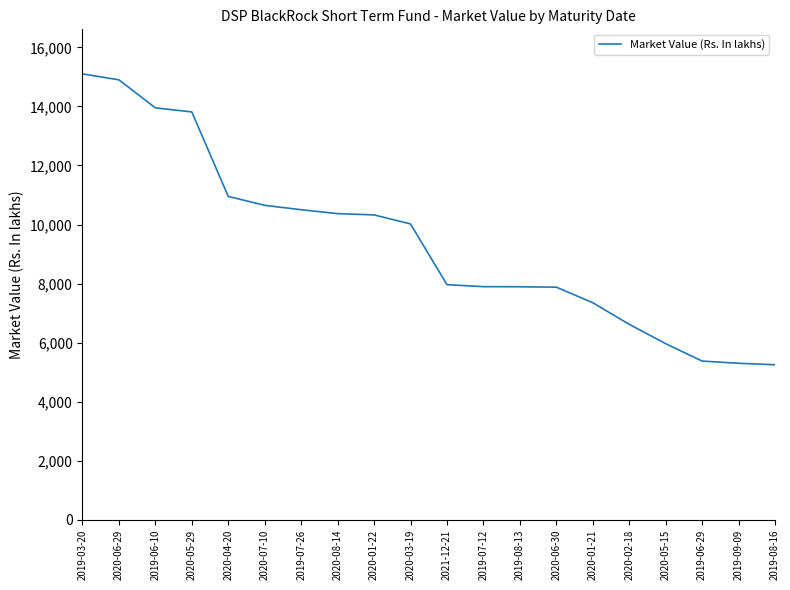

The value at 2020-05-15 is 5965.1. True or false?

True